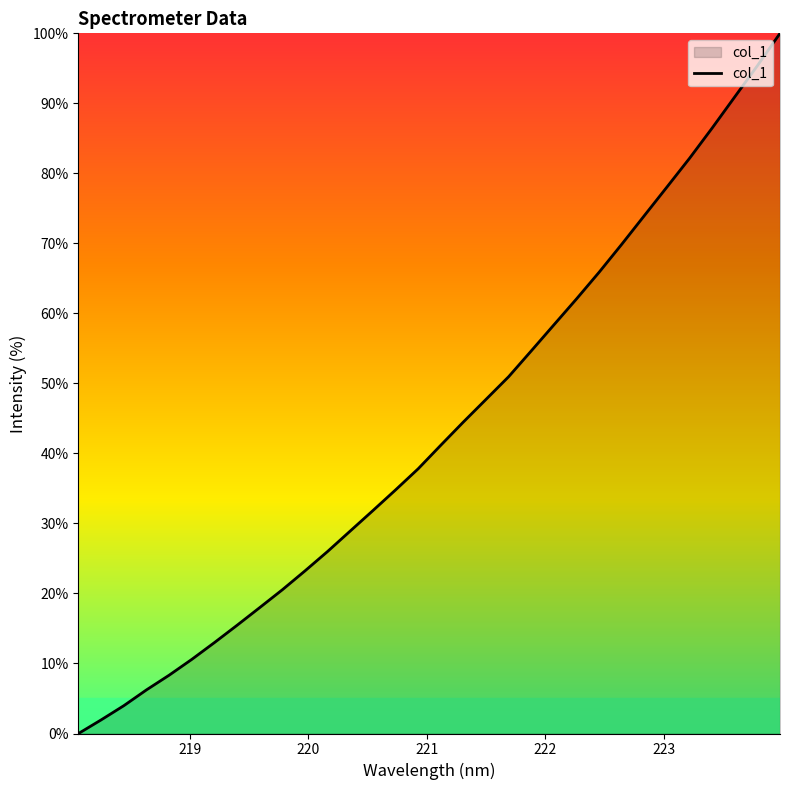

What is the maximum value shown in the chart?

100.0